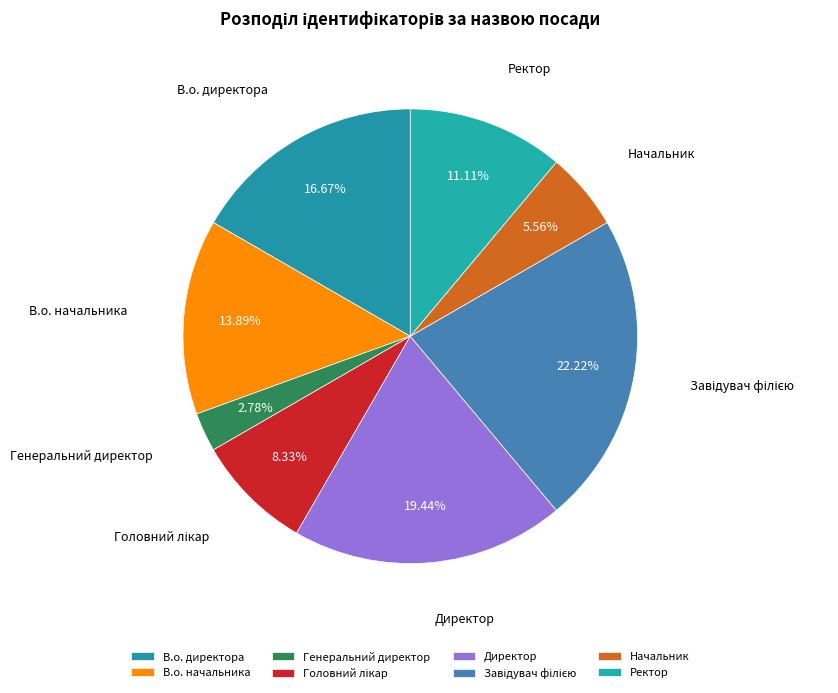

To the nearest percent, what percentage of the pie is Ректор?

11%